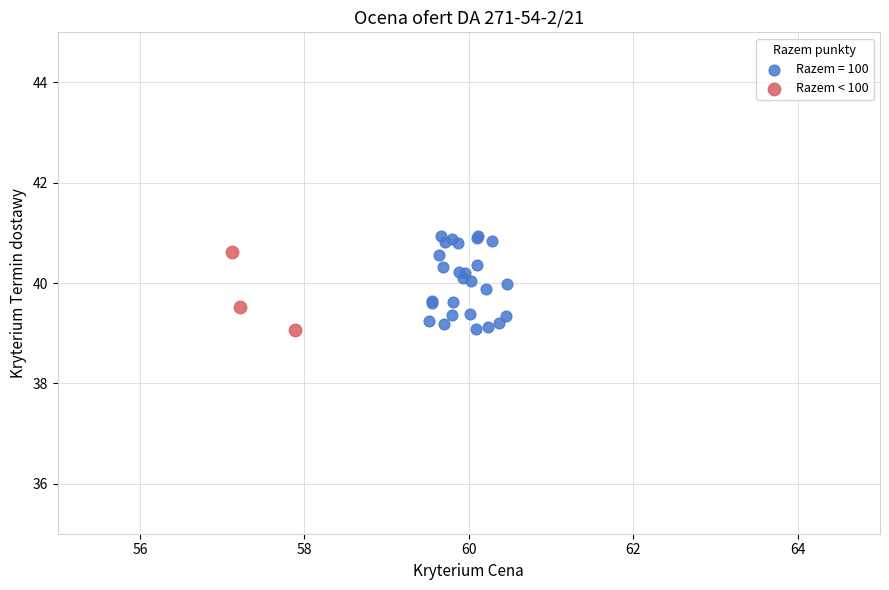

Which series has the widest spread of Y values?

Razem = 100